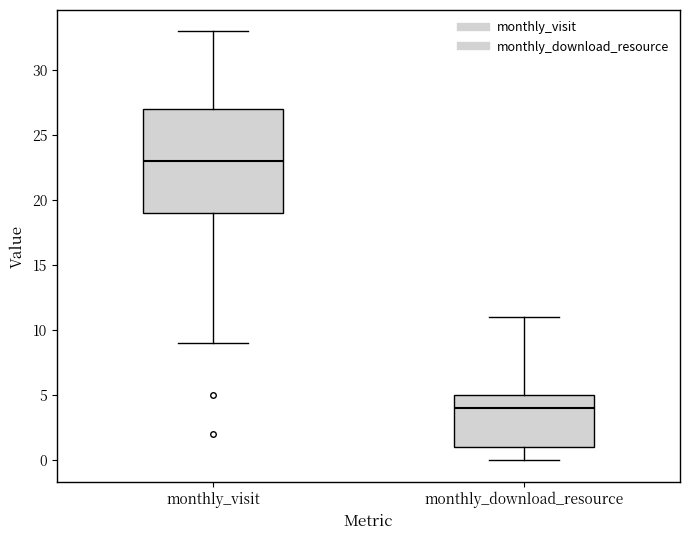

Reading left to right, read every box against the y-axis: the position of its median line, the range the box covers, and the ends of its whiskers. The values are not printed on the chart, so give them approximately, as read against the axis.

monthly_visit: median 23, box 19 to 27, whiskers 9 to 33
monthly_download_resource: median 4, box 1 to 5, whiskers 0 to 11